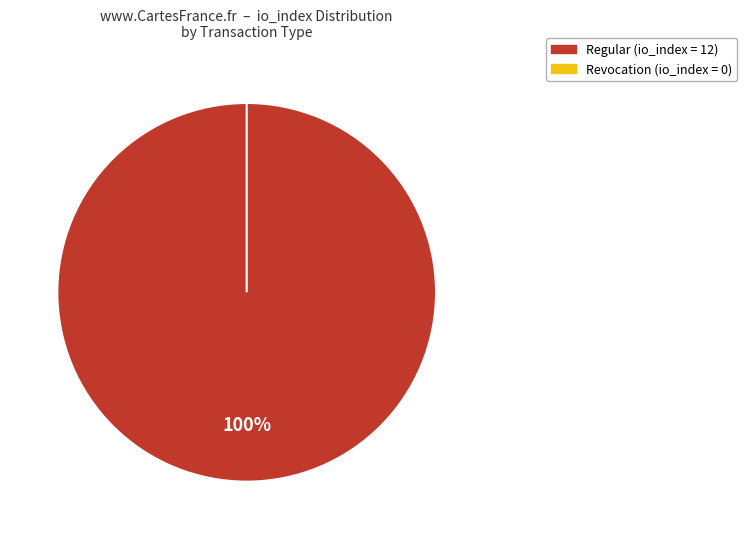

Rank the categories by value from highest to lowest.

Regular (io_index=12), Revocation (io_index=0)